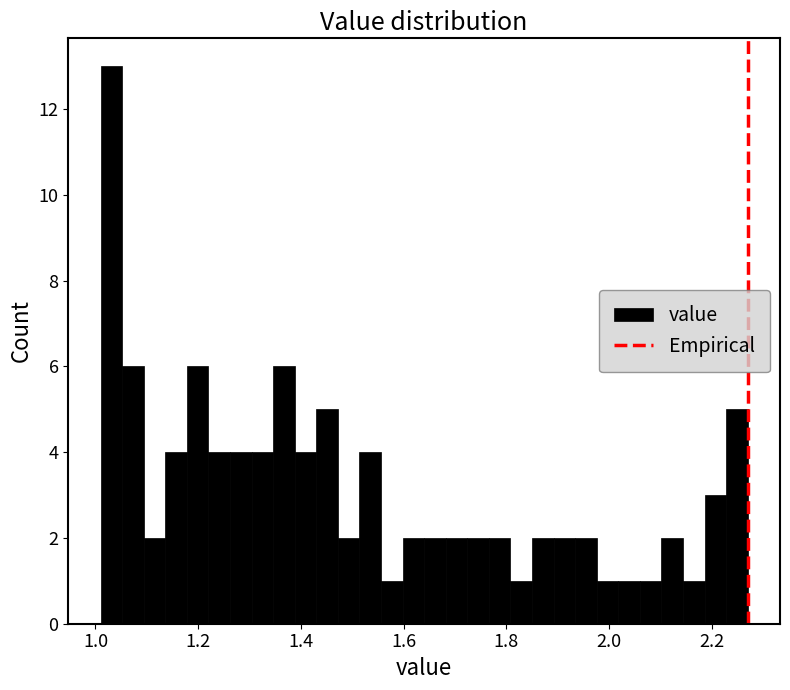

Read against the x-axis, roughly where is the centre of the tallest bar?

1.04